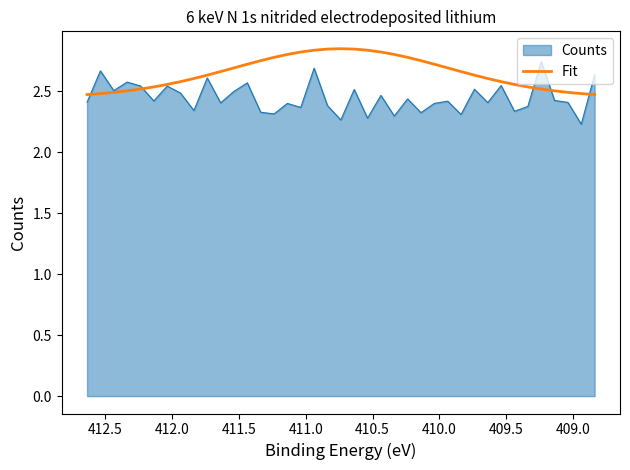

Count the values in the range 2 to 3.

39